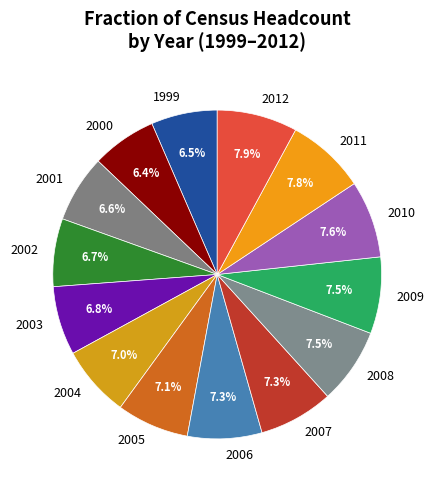

The 2002 slice represents 1% of the pie. True or false?

False